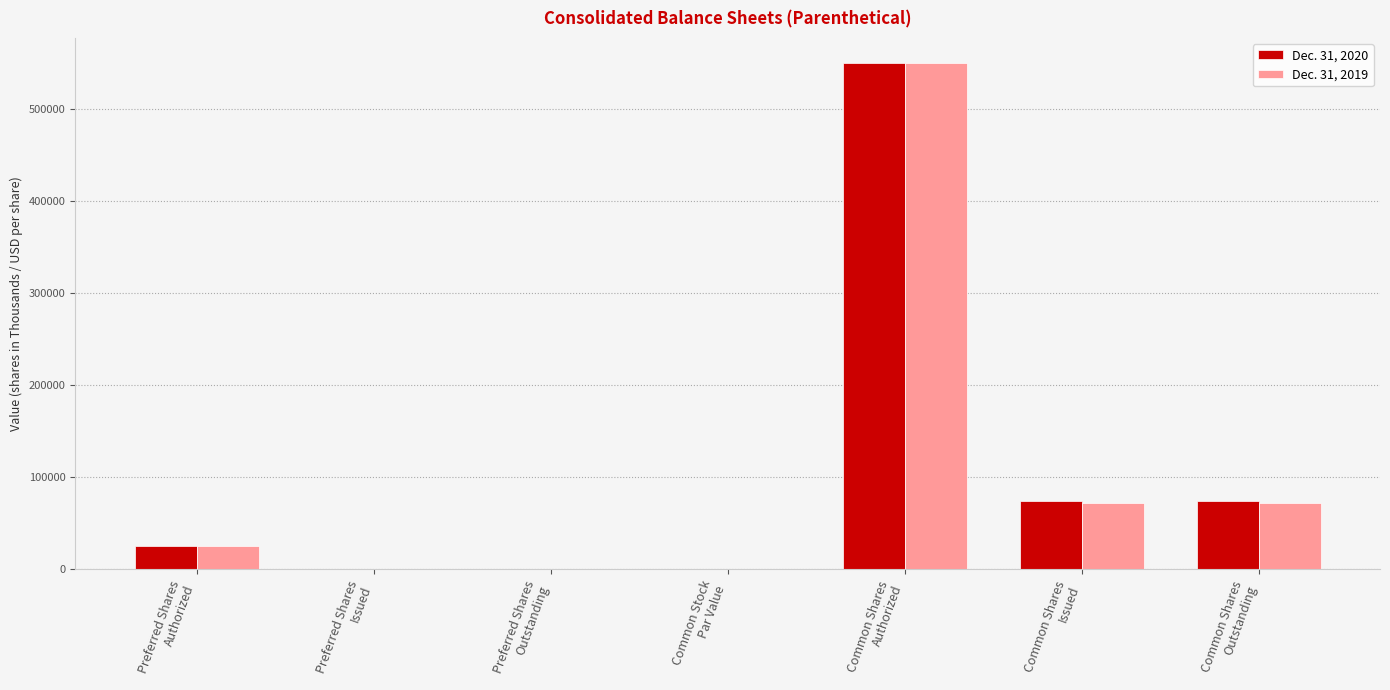

What is the maximum value for Dec. 31, 2019?

550000.0